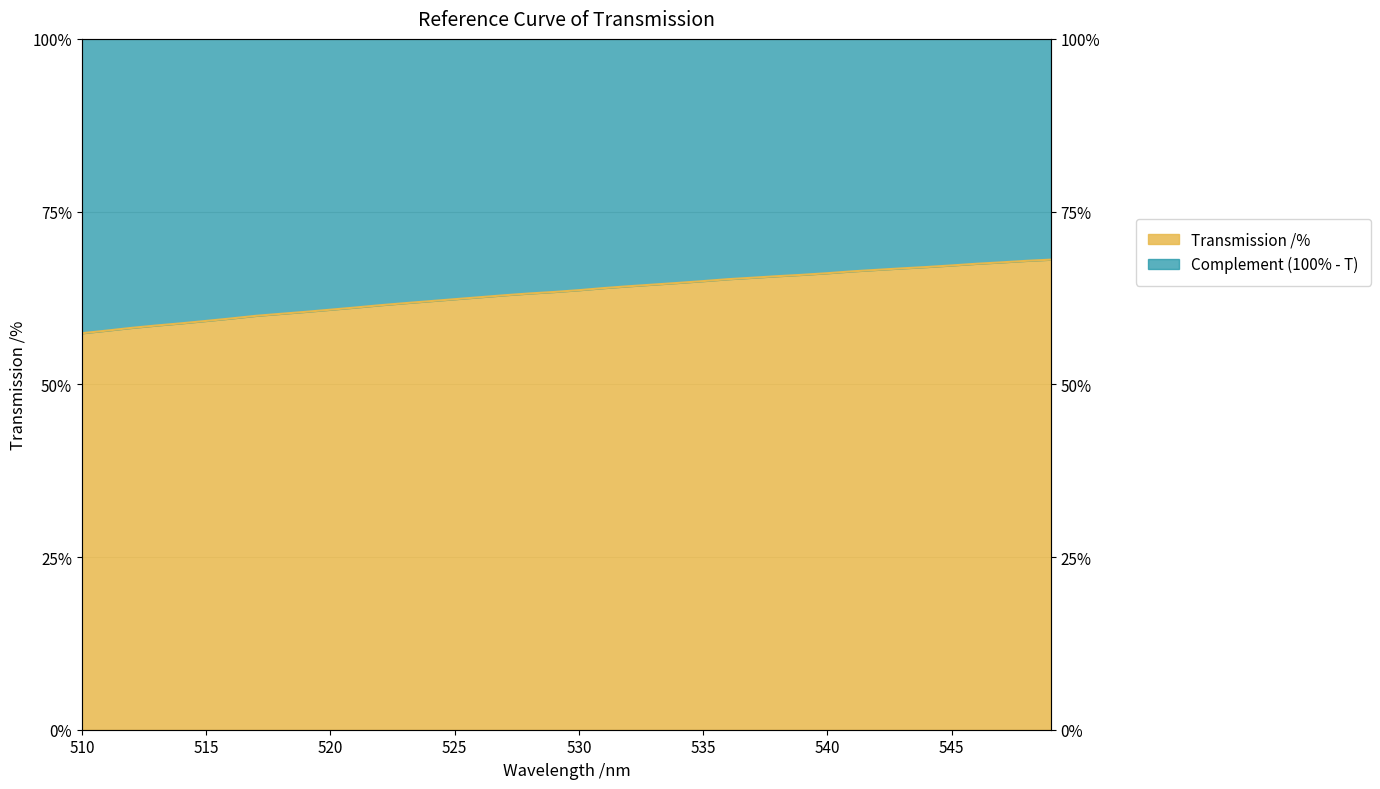

Rank the categories by value from highest to lowest.

549, 548, 547, 546, 545, 544, 543, 542, 541, 540, 539, 538, 537, 536, 535, 534, 533, 532, 531, 530, 529, 528, 527, 526, 525, 524, 523, 522, 521, 520, 519, 518, 517, 516, 515, 514, 513, 512, 511, 510